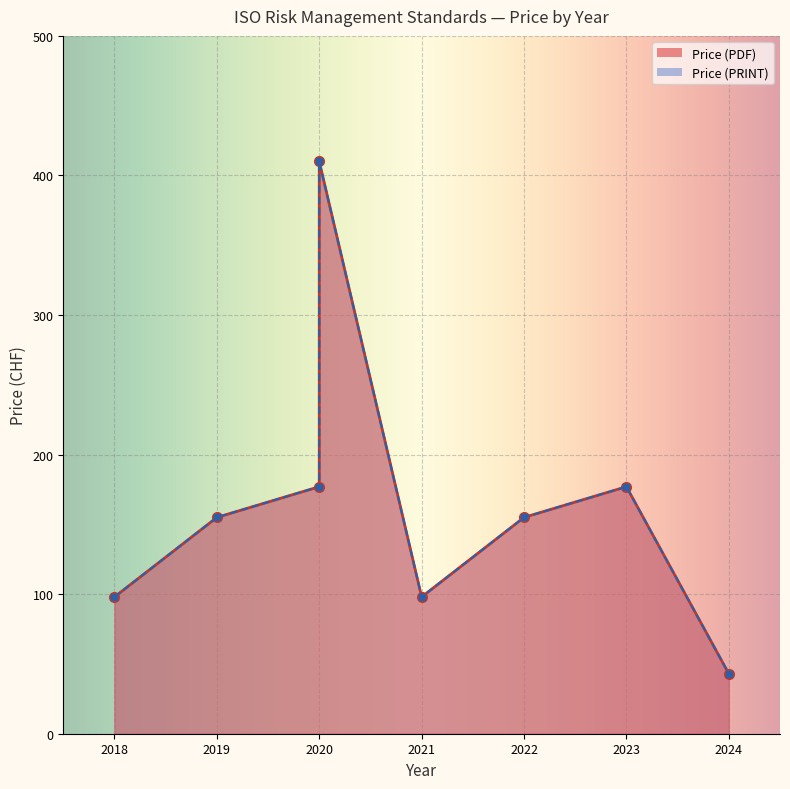

Which series has the widest spread of values?

Price (PDF)